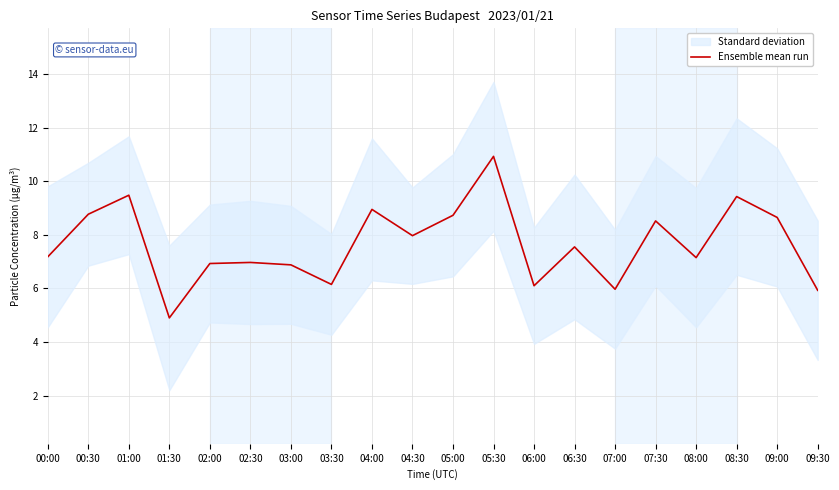

Read the value at 02:30.

7.0